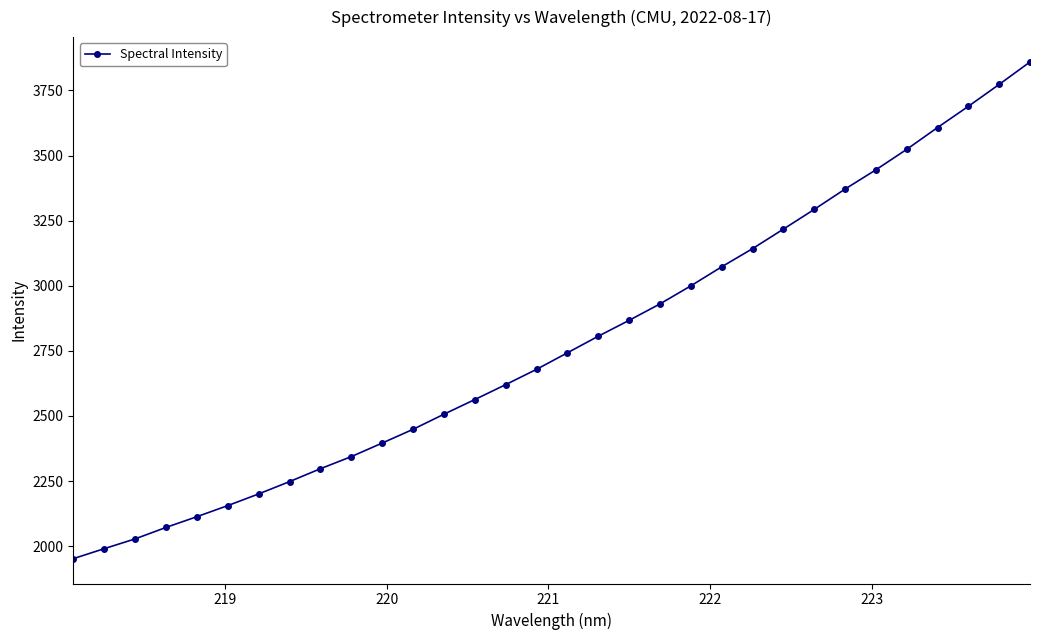

How many values are below 2742?

16